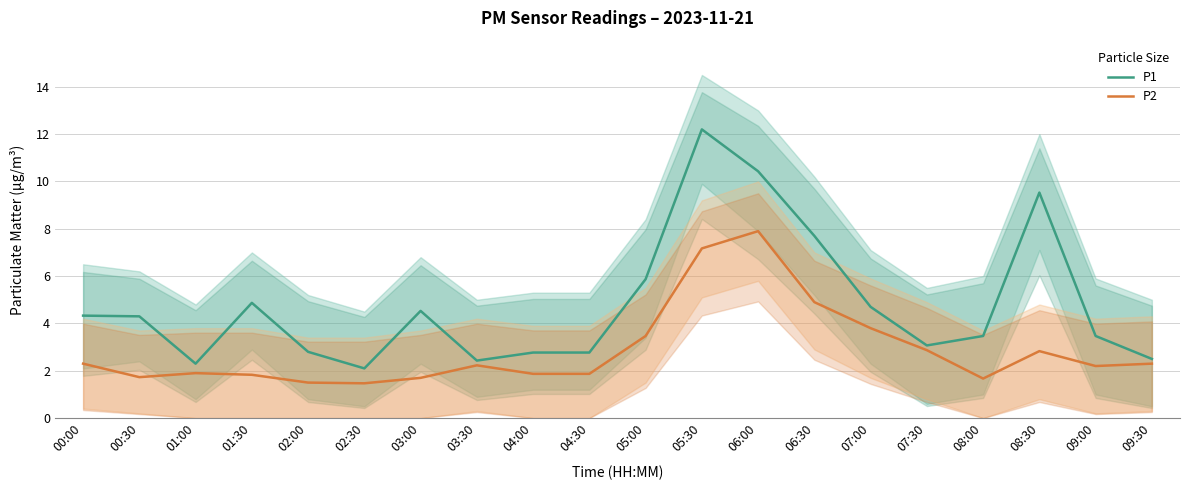

True or false: P2 and P1 intersect in this chart.

False